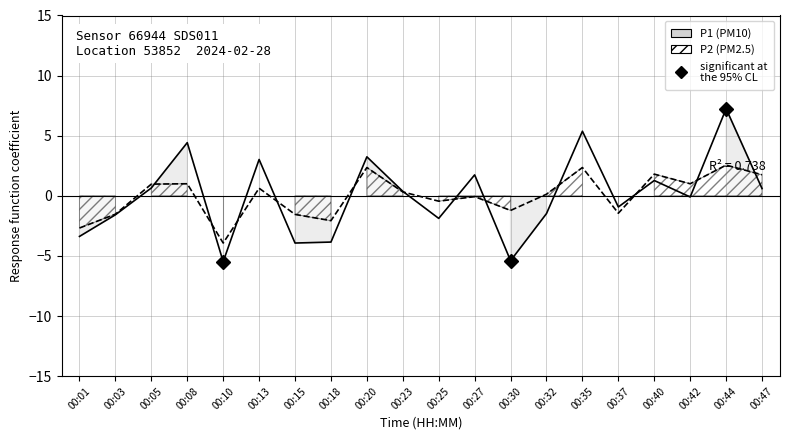

How many lines are shown in the chart?

2